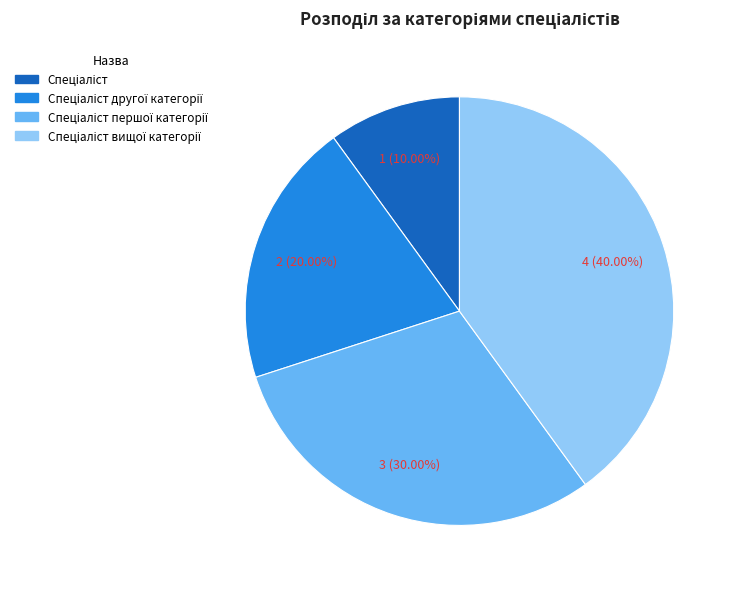

Is there a majority slice in this chart?

No